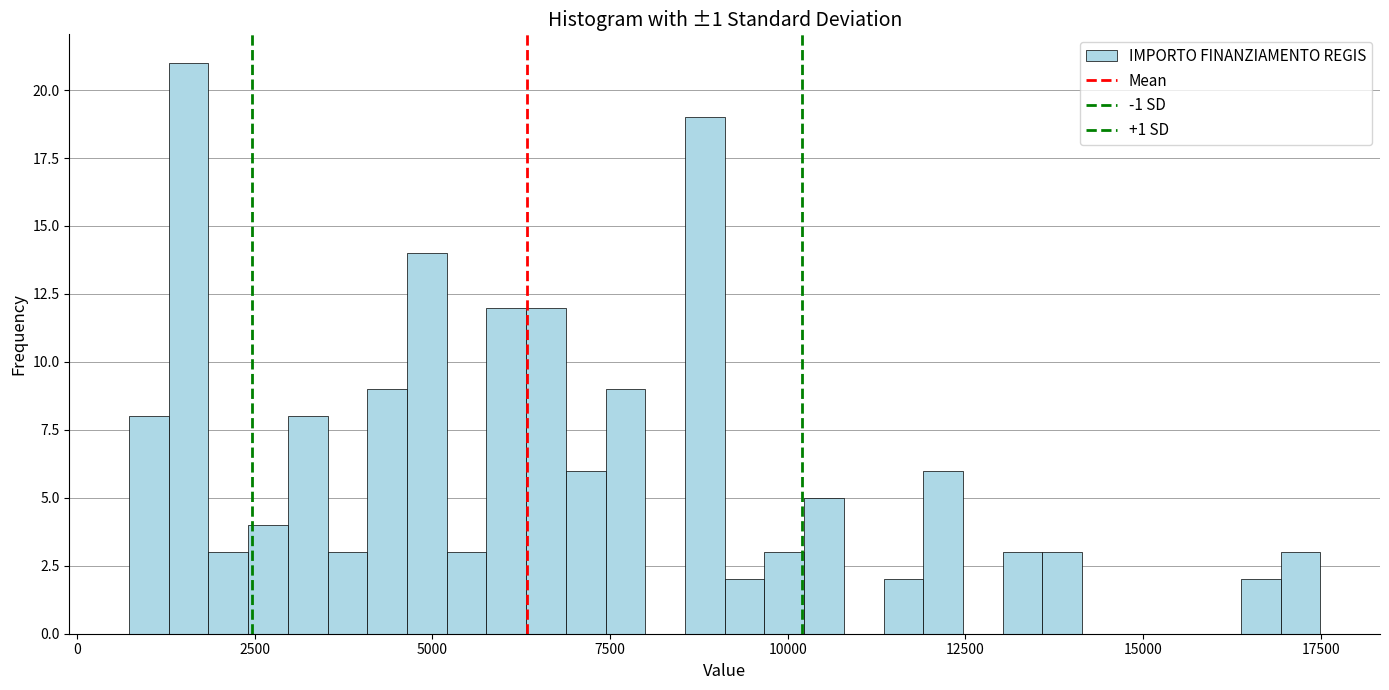

Around what value on the x-axis is the tallest bar? Give the approximate position of its centre, as read against the axis.

1500